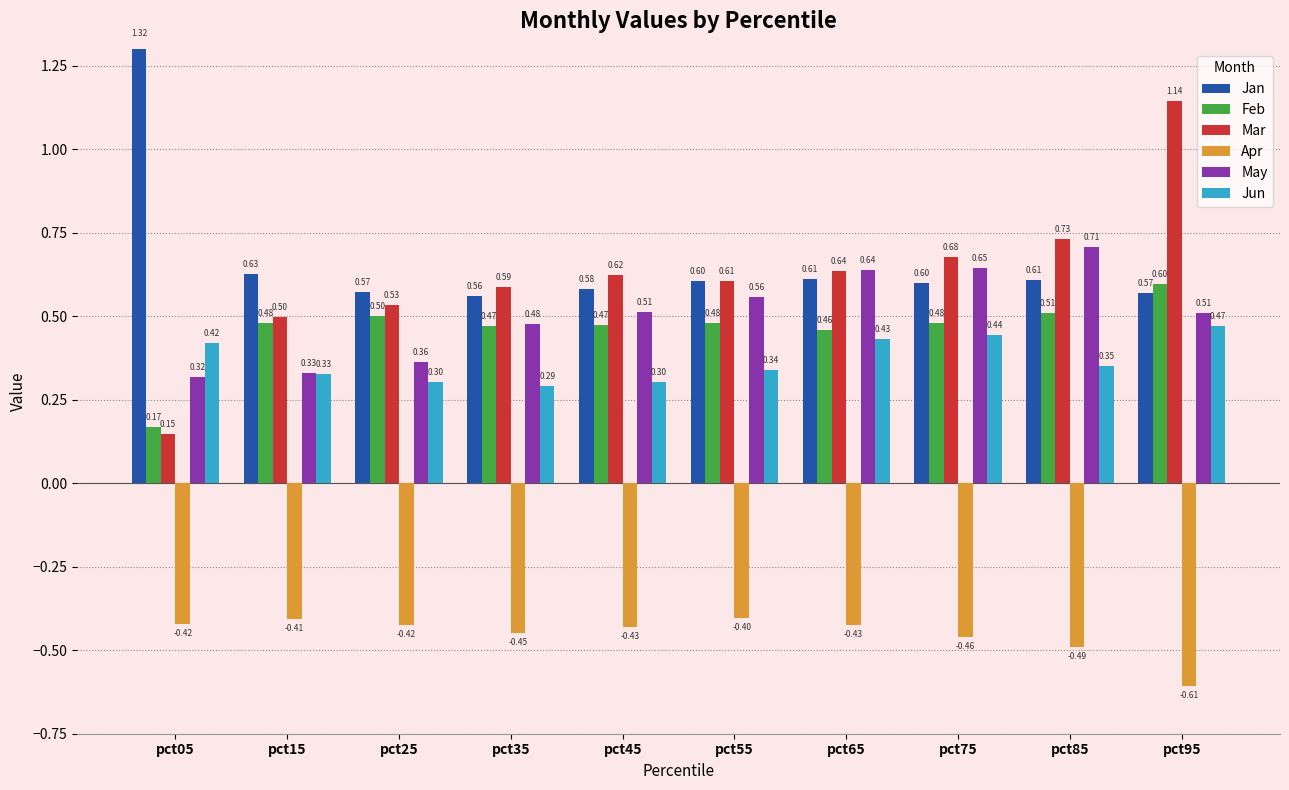

Which series has the widest spread of values?

Mar